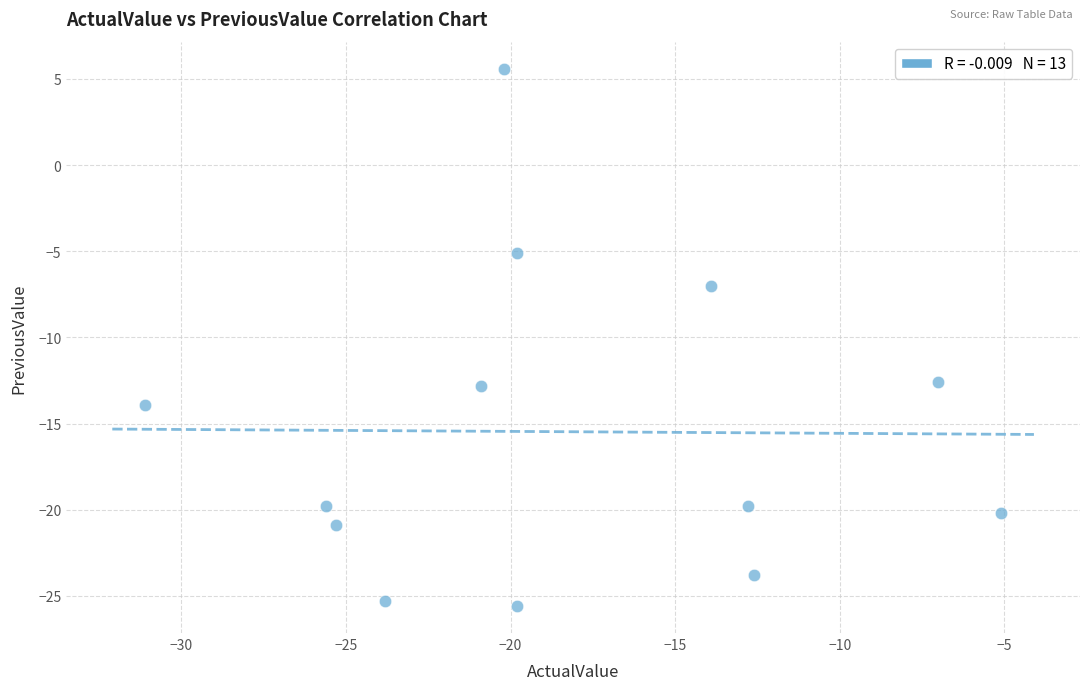

What is the range of X values (max minus min)?

26.0